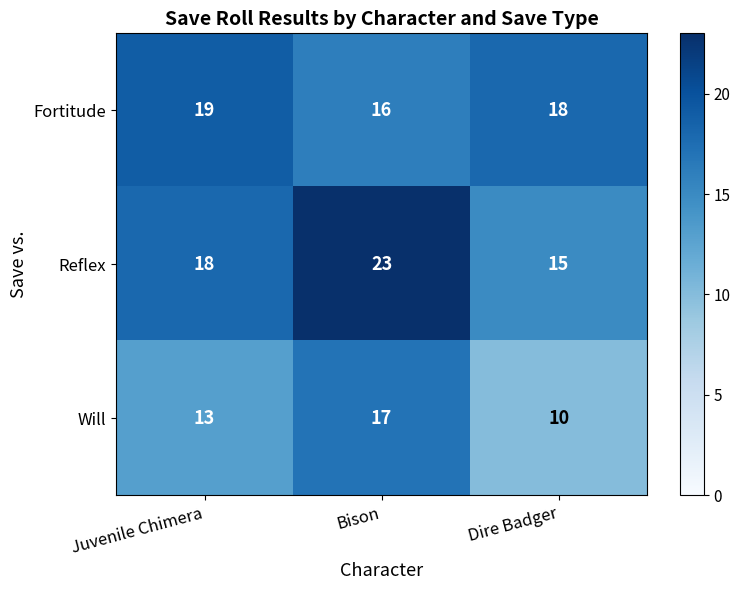

What is the minimum value shown in the chart?

10